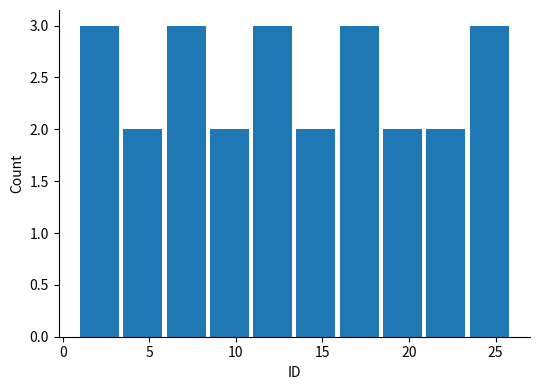

Reading left to right, list every bar in this chart as the range it spans on the x-axis followed by its height. The values are not printed on the chart, so give them approximately, as read against the axis.

1.0 to 3.5: 3
3.5 to 6.0: 2
6.0 to 8.5: 3
8.5 to 11.0: 2
11.0 to 13.5: 3
13.5 to 16.0: 2
16.0 to 18.5: 3
18.5 to 21.0: 2
21.0 to 23.5: 2
23.5 to 26.0: 3